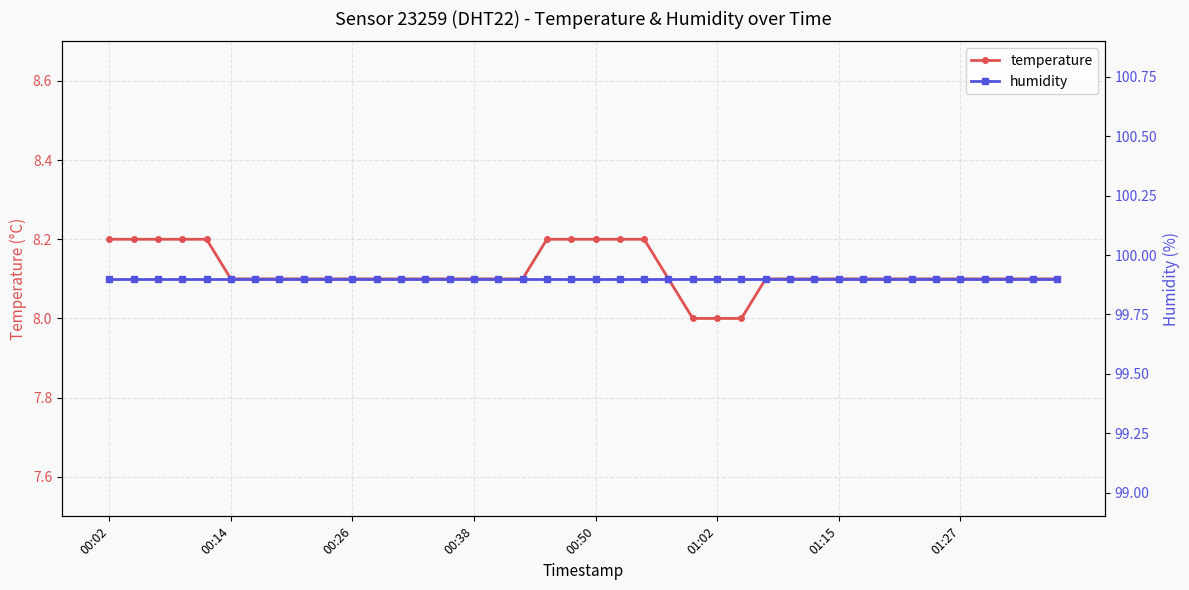

At 32, list the series in order from largest to smallest.

humidity, temperature